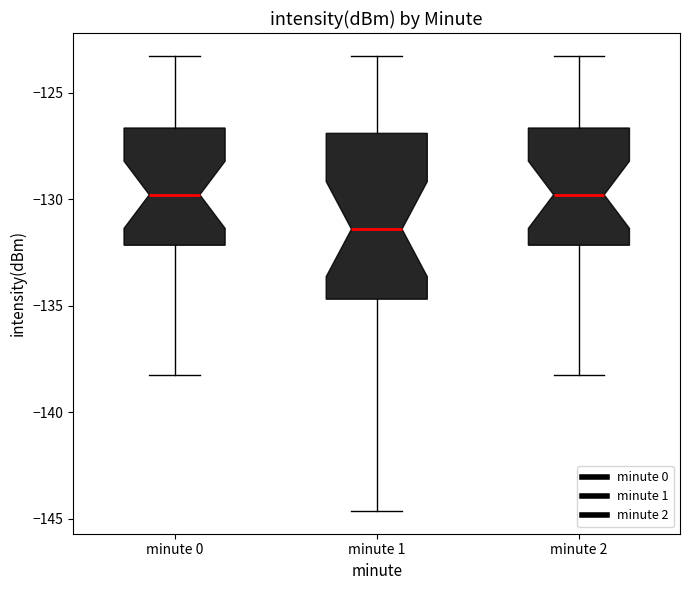

Reading left to right, transcribe this box plot: for each box, give where its median line is, the range the box spans, and where its two whiskers end, as read against the y-axis. The values are not printed on the chart, so give them approximately, as read against the axis.

minute 0: median -130.0, box -132.0 to -126.5, whiskers -138.0 to -123.5
minute 1: median -131.5, box -134.5 to -127.0, whiskers -144.5 to -123.5
minute 2: median -130.0, box -132.0 to -126.5, whiskers -138.0 to -123.5